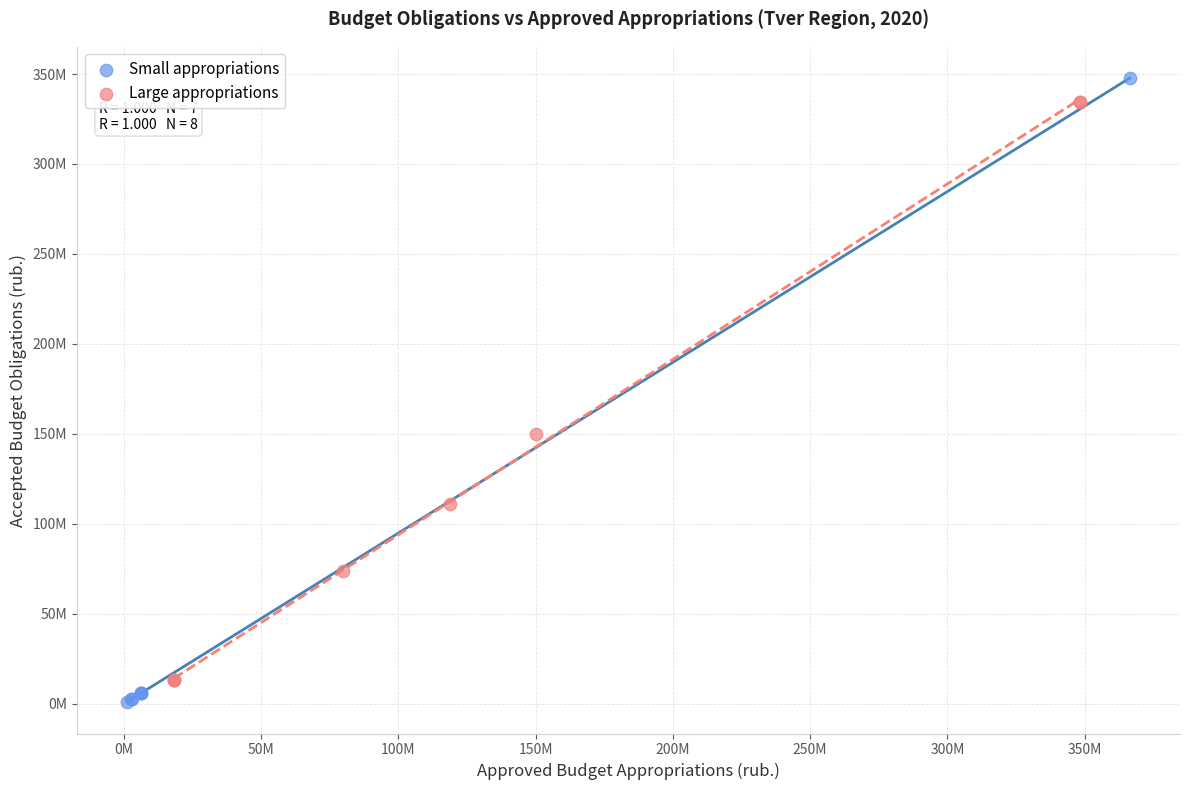

Which series has the largest Y range (max minus min)?

Small appropriations